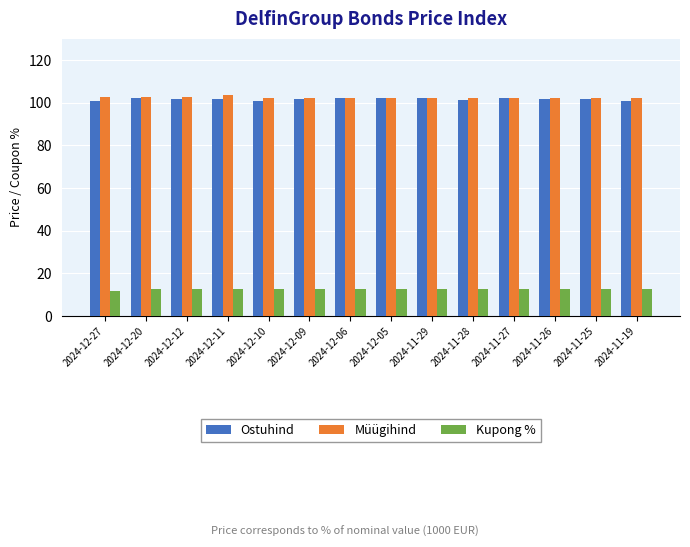

What is the difference between the highest and lowest values at 2024-12-12?

90.3